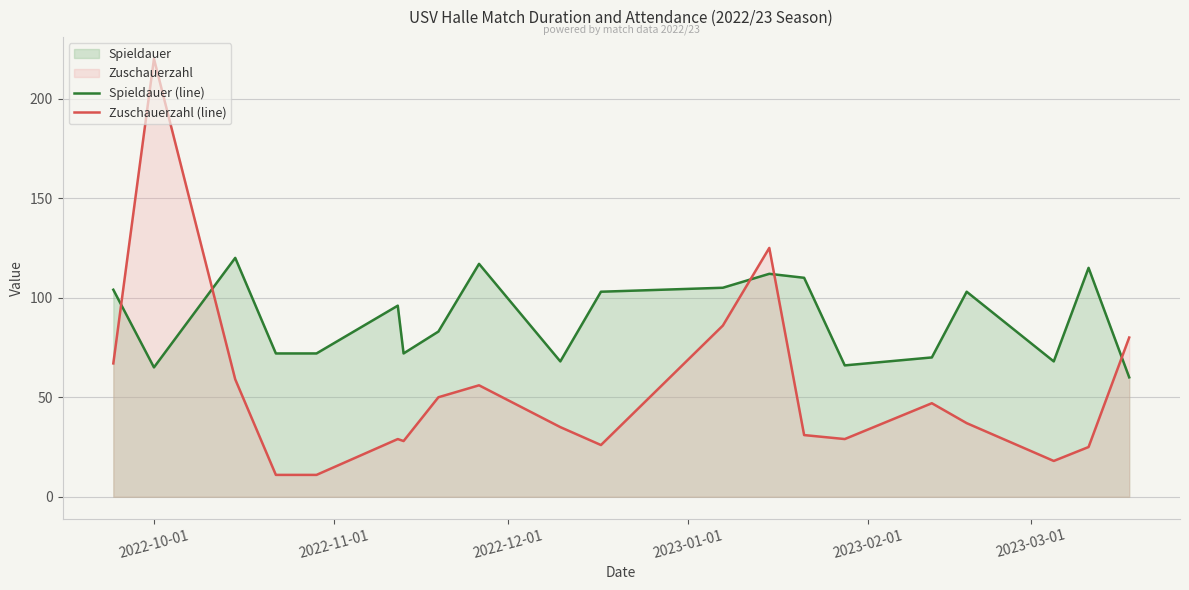

Rank the series by their average value, from highest to lowest.

Spieldauer (line), Zuschauerzahl (line)